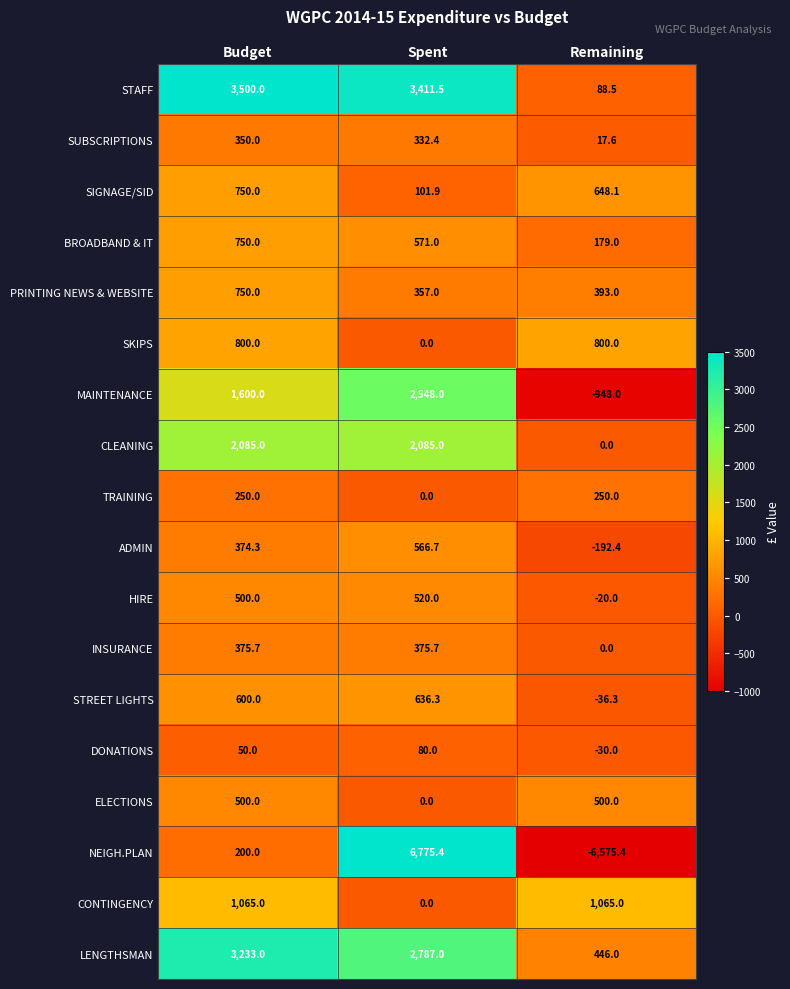

What is the minimum value for DONATIONS?

-30.0